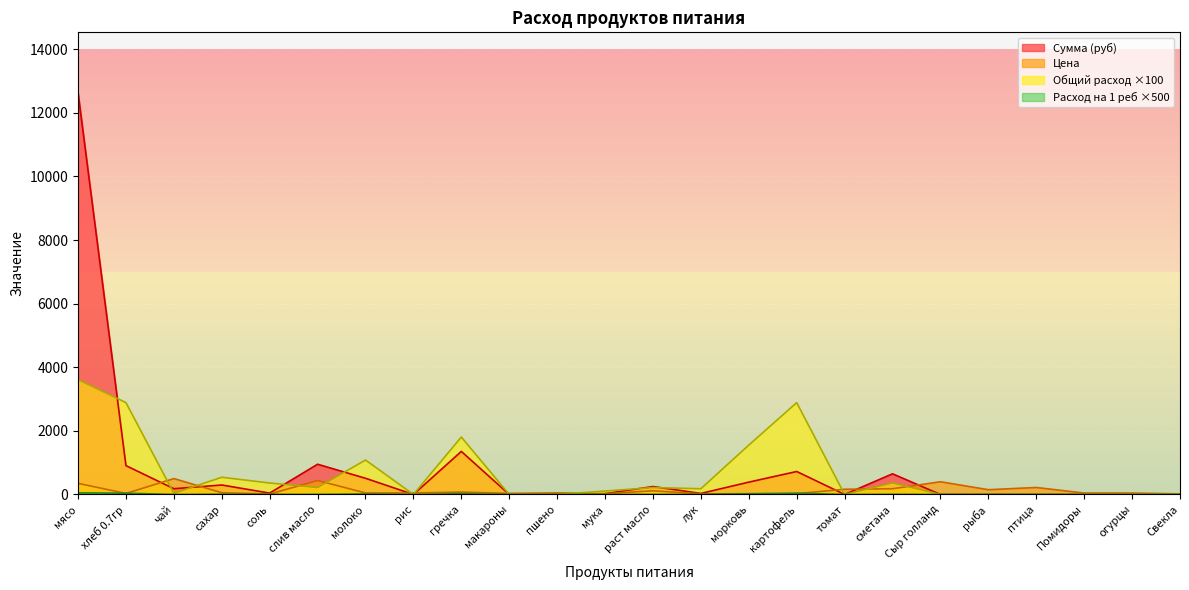

In Общий расход, how many points are lower than both neighbors (excluding endpoints)?

5